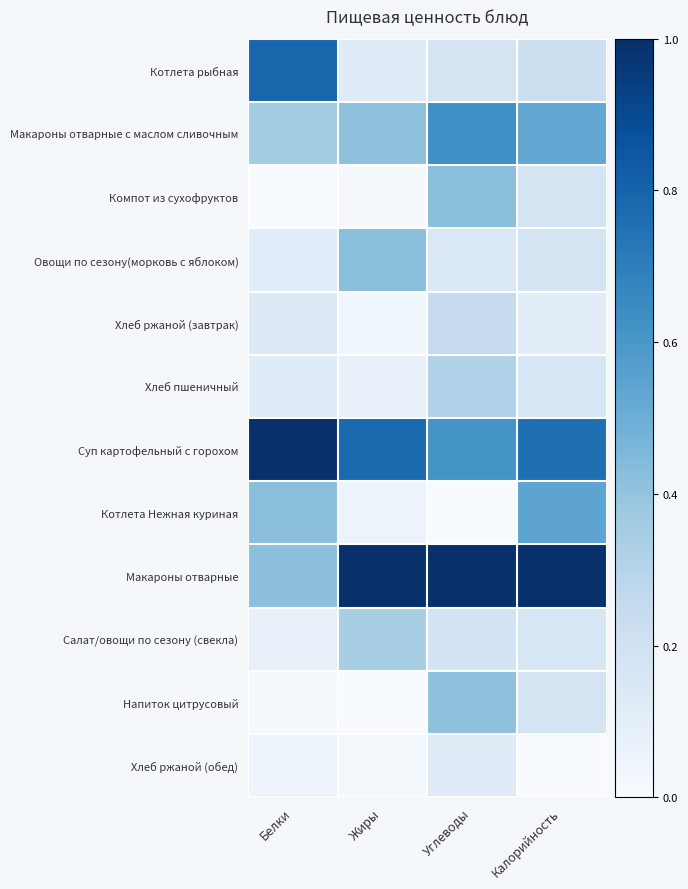

Which label corresponds to the largest value in the chart?

Белки